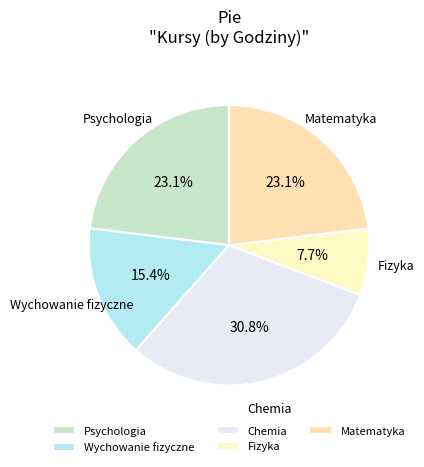

Is there any slice that represents more than half of the pie?

No